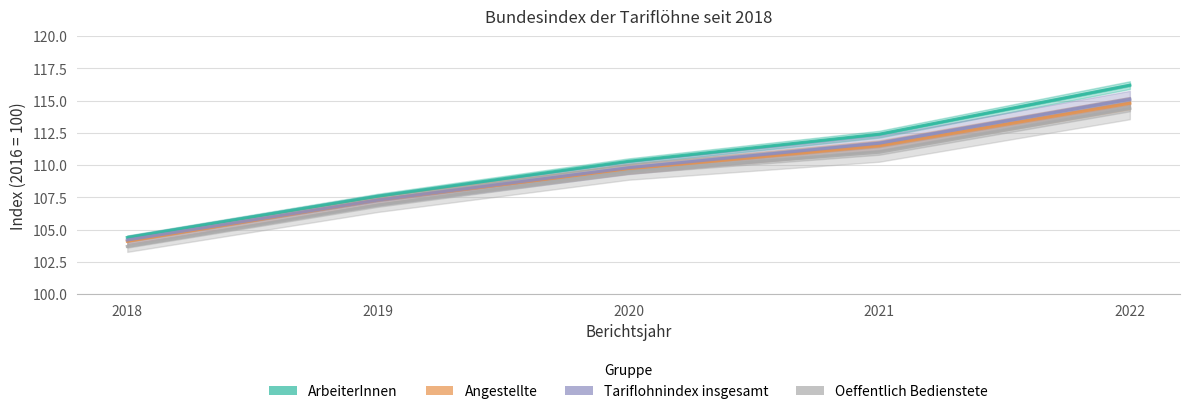

True or false: ArbeiterInnen has a value of 138.7 at 2018.

False